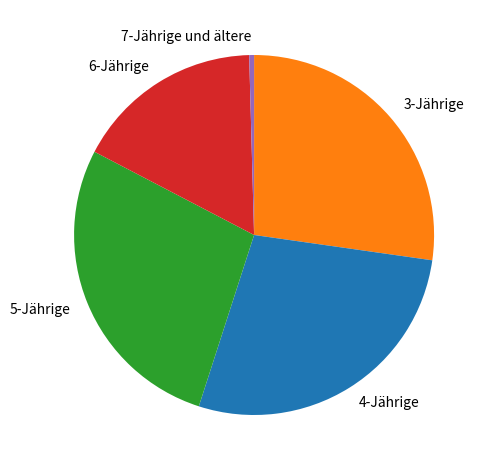

How many segments does this pie chart have?

5